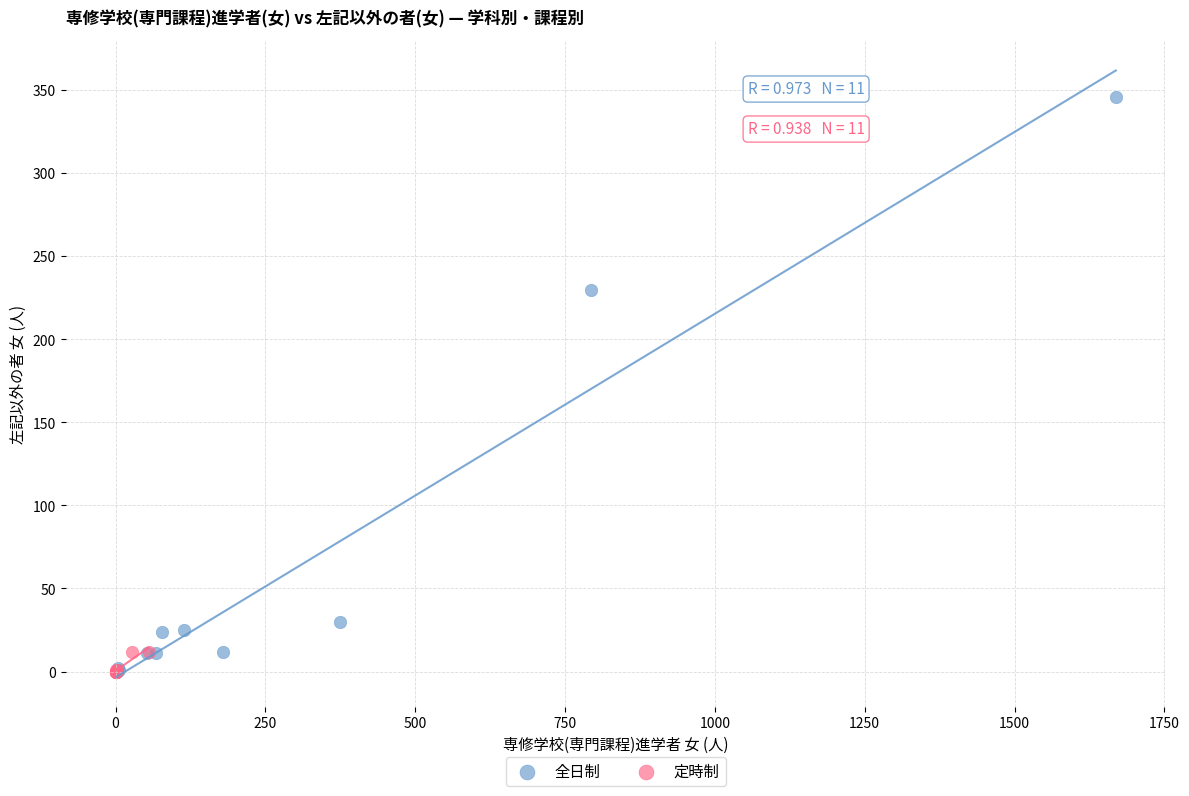

Which series contains the highest Y value?

全日制